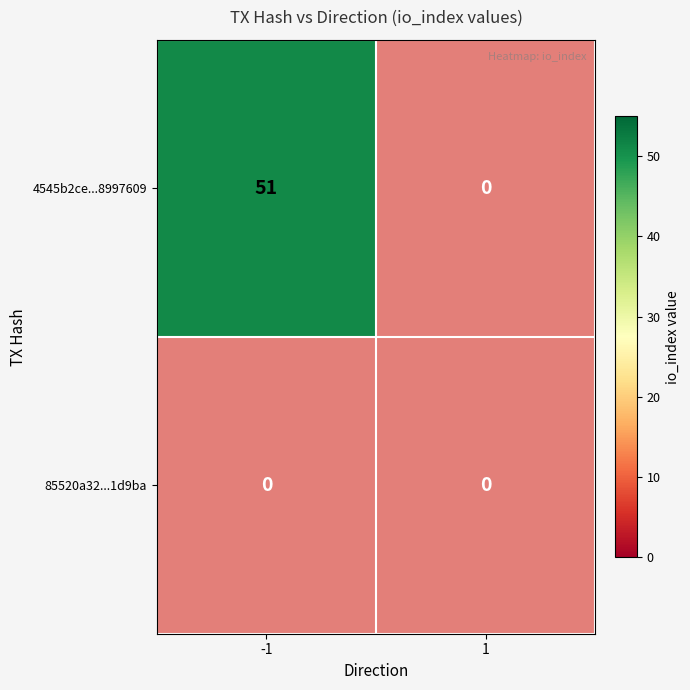

What is the maximum value shown in the chart?

51